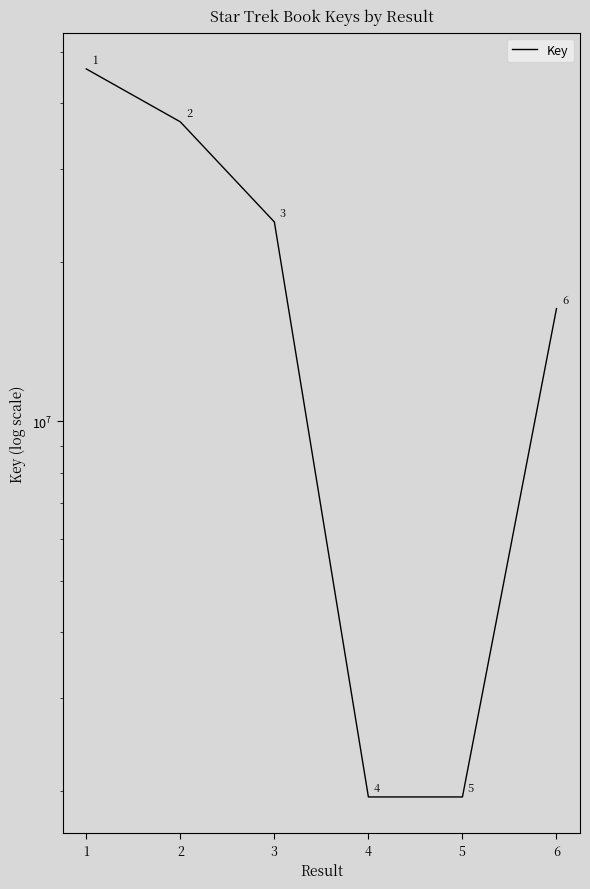

How many lines are shown in the chart?

1